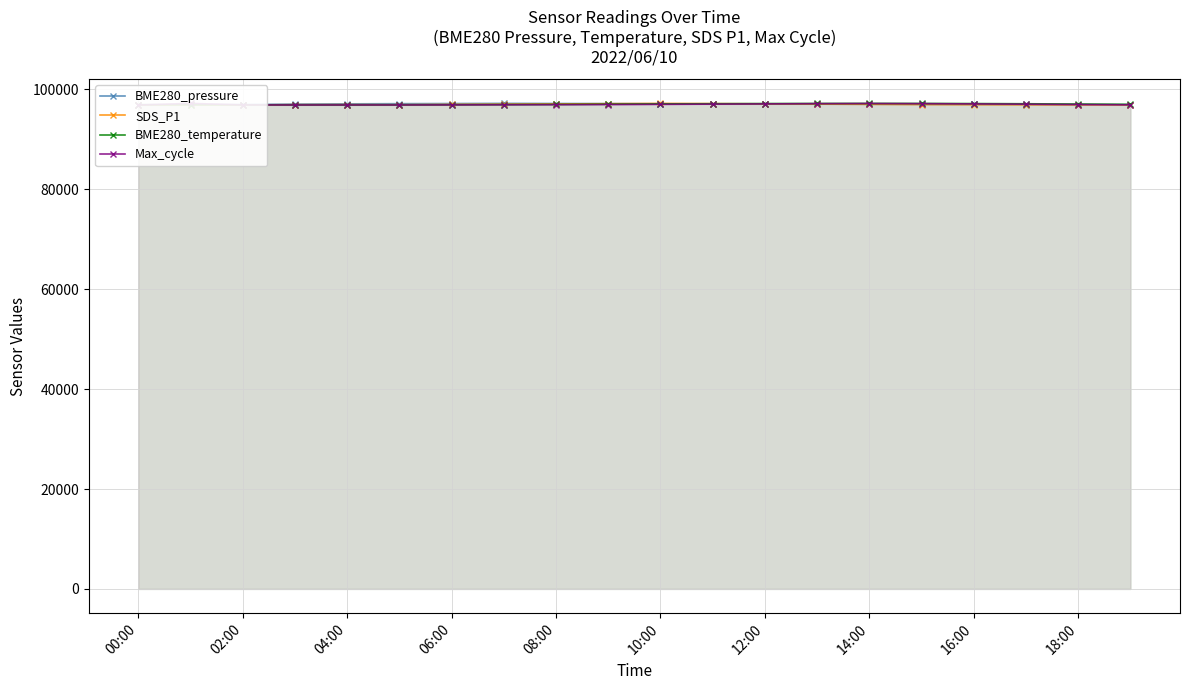

The BME280_temperature series shows 96926.3 at 06:00. True or false?

True